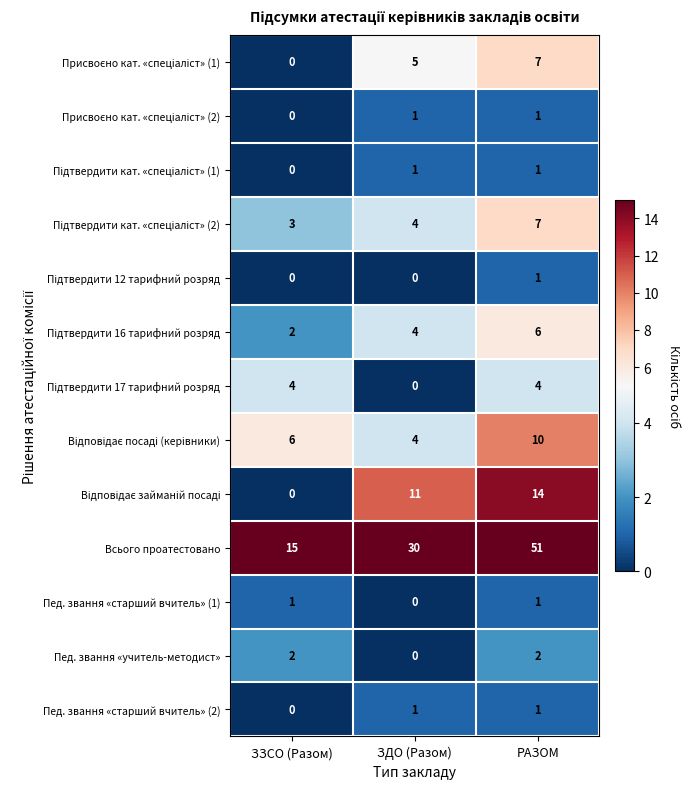

True or false: Пед. звання «старший вчитель» (1) has a value of 1 at ЗЗСО (Разом).

True